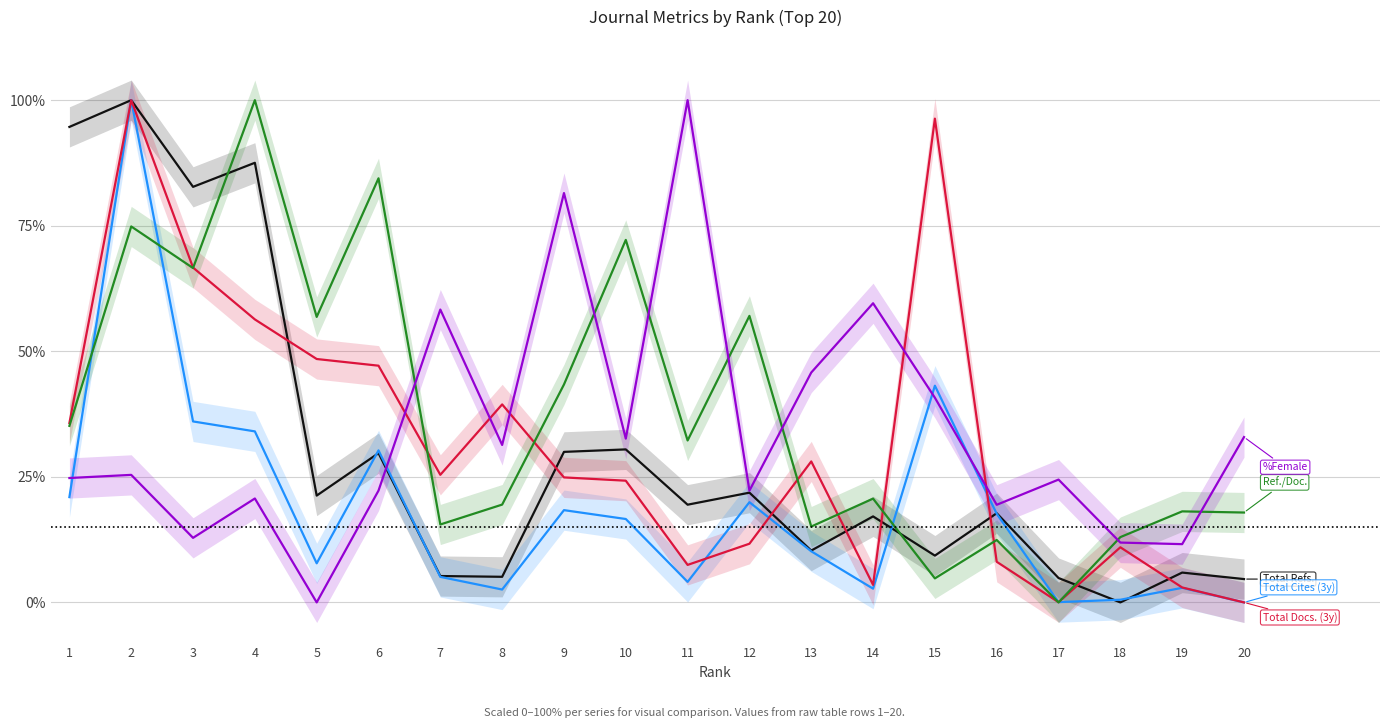

True or false: Total Cites (3years) and Ref. / Doc. intersect in this chart.

True